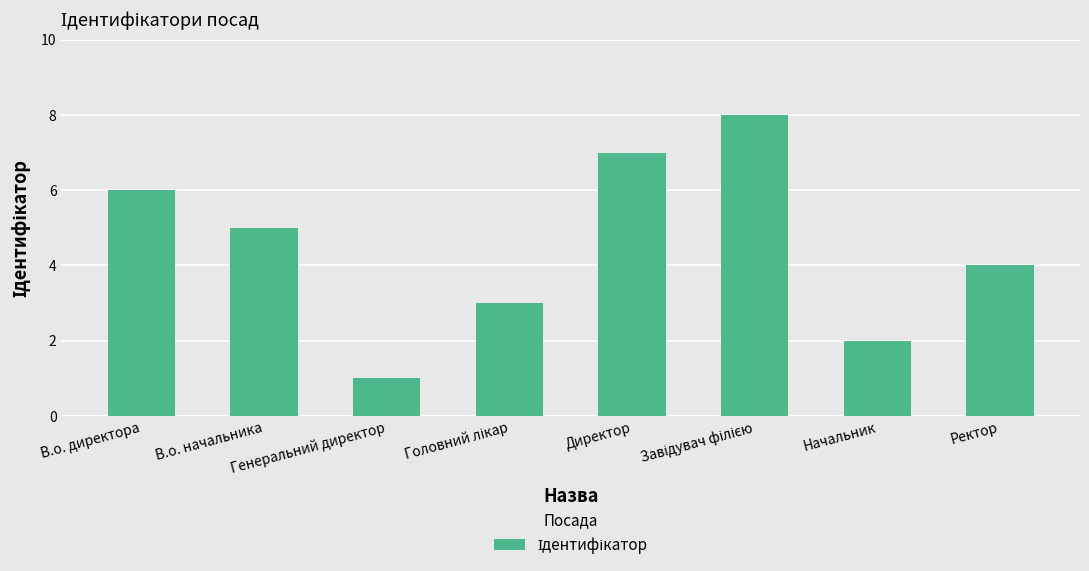

What is the label of the 8th bar from the left?

Ректор